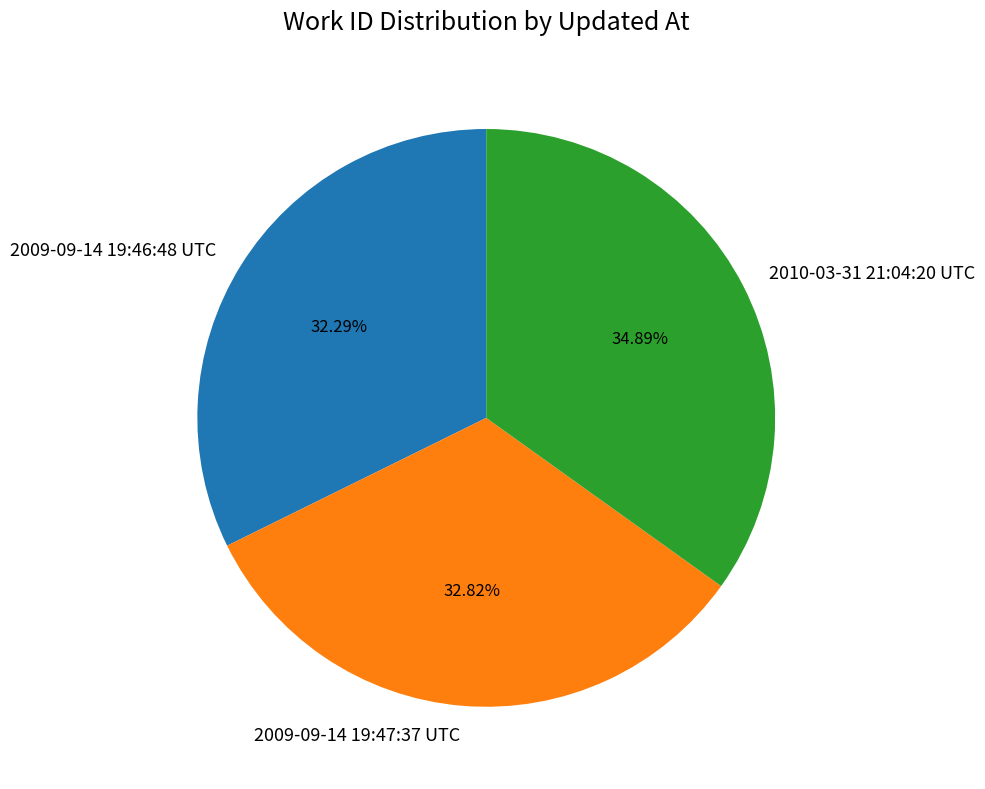

How many slices are in this pie chart?

3